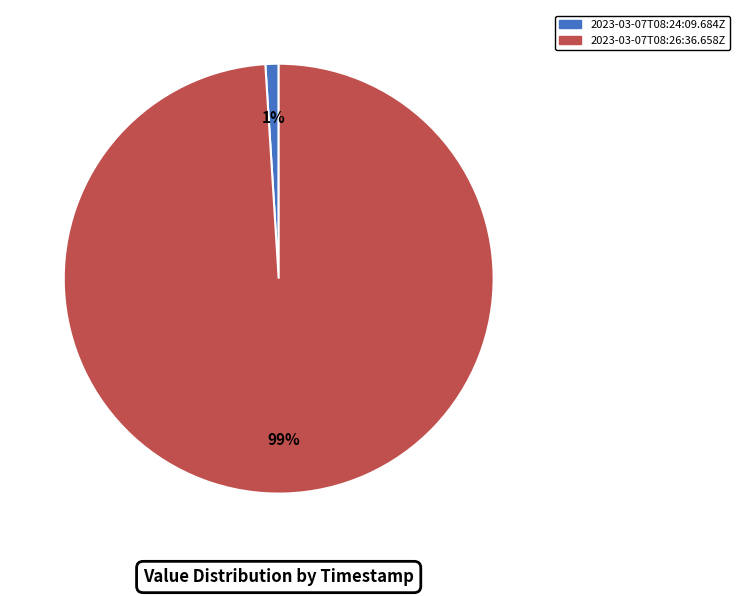

Which has a higher value, 2023-03-07T08:26:36.658Z or 2023-03-07T08:24:09.684Z?

2023-03-07T08:26:36.658Z